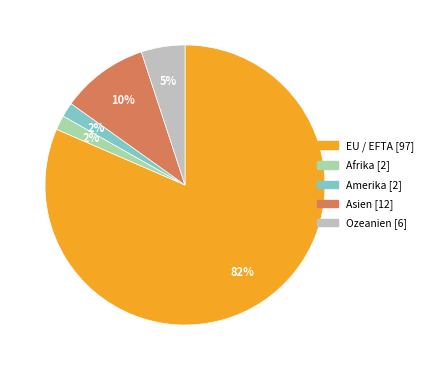

To the nearest percent, what is the average slice percentage?

20%